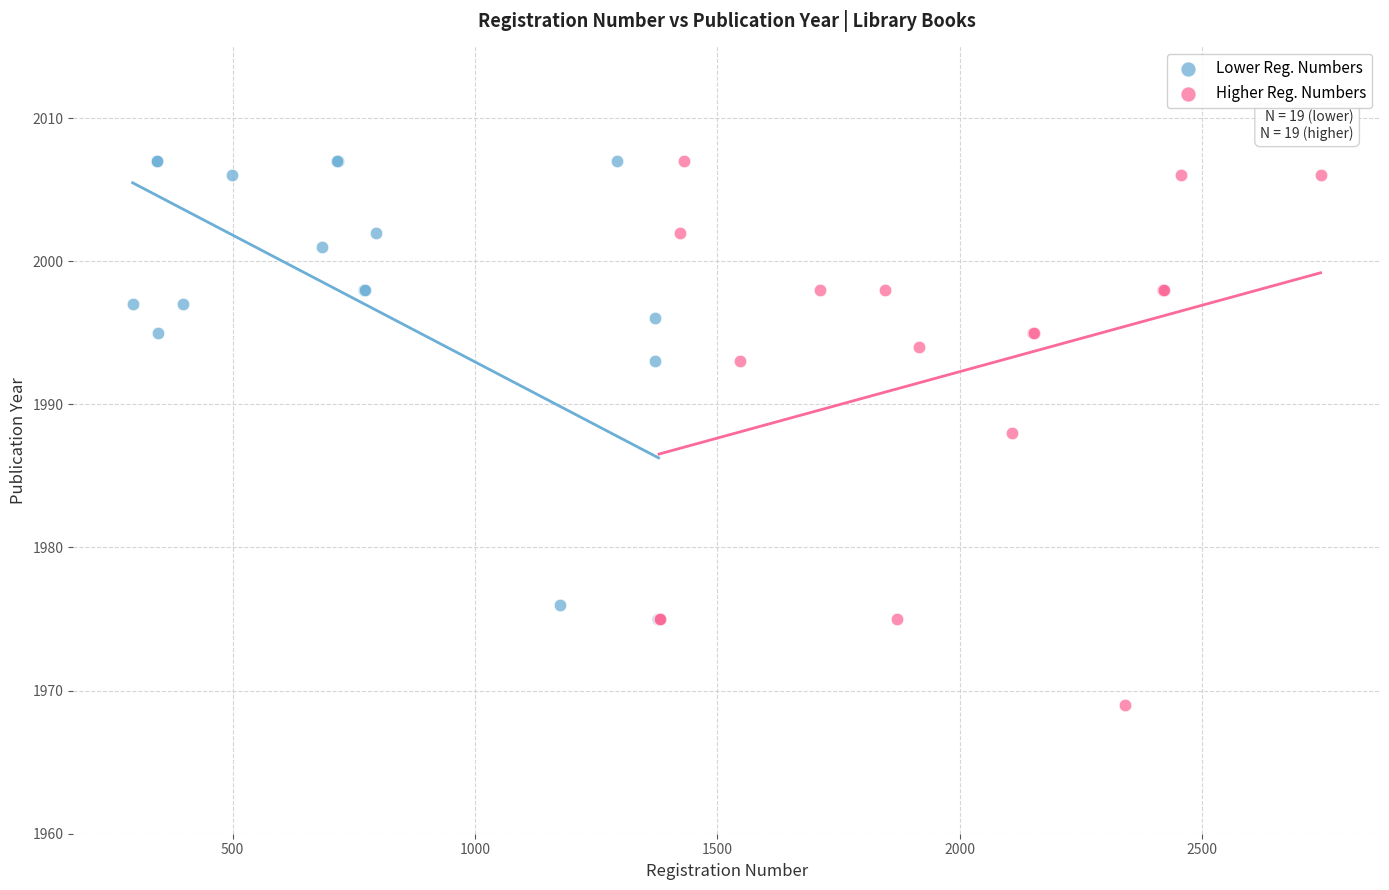

Which series contains the lowest Y value?

Higher Reg. Numbers